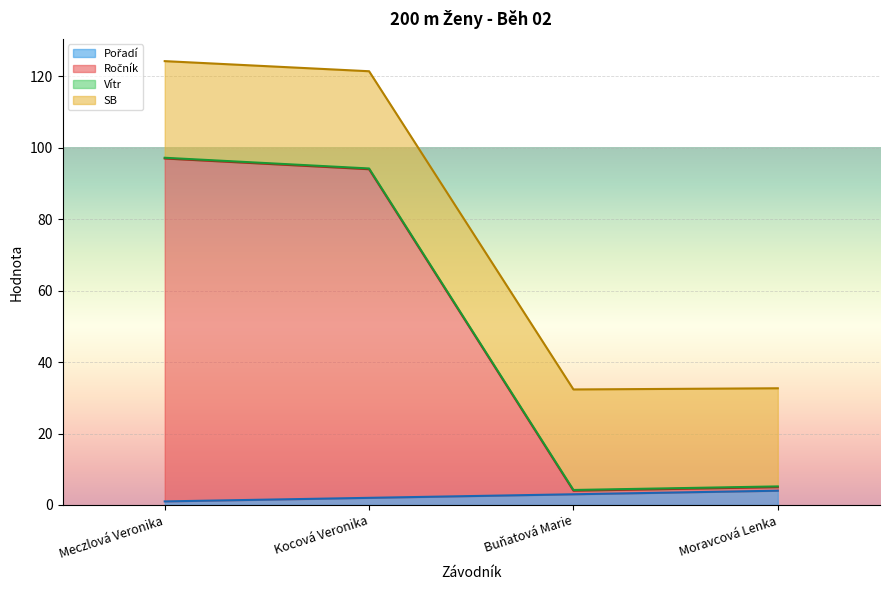

What is the value of the Pořadí point at the 4th from the left?

4.0